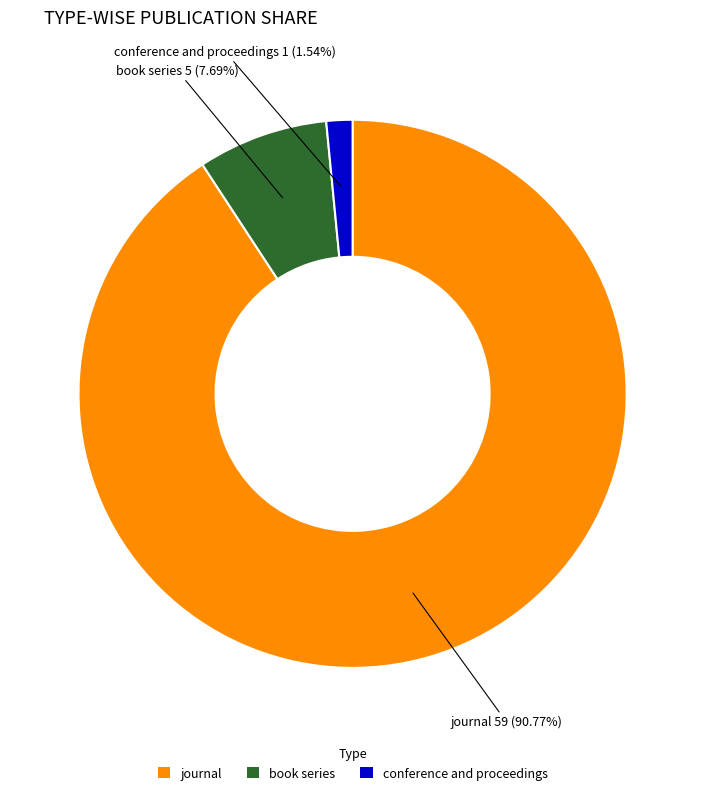

Is it true that journal is 91% of the pie?

True